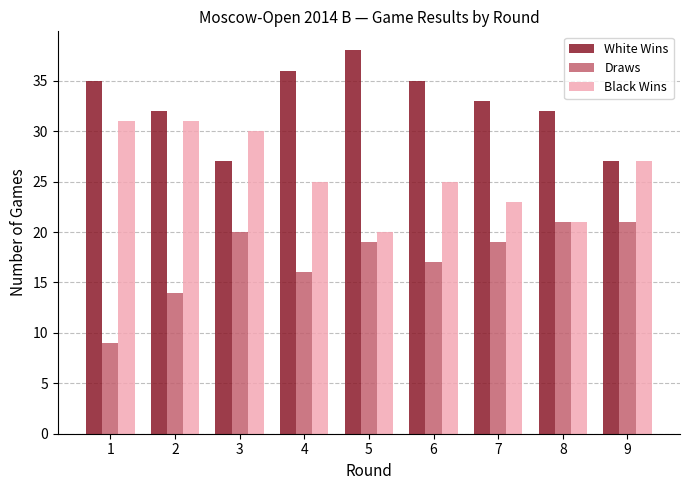

Which label corresponds to the smallest value in the chart?

1